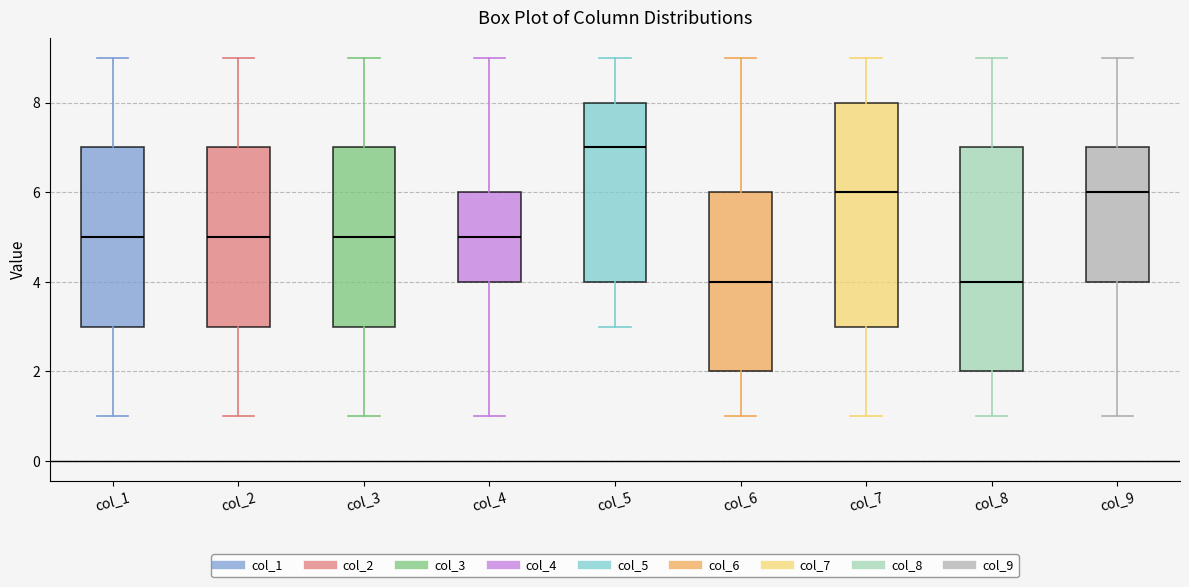

Reading left to right, transcribe this box plot: for each box, give where its median line is, the range the box spans, and where its two whiskers end, as read against the y-axis. The values are not printed on the chart, so give them approximately, as read against the axis.

col_1: median 5, box 3 to 7, whiskers 1 to 9
col_2: median 5, box 3 to 7, whiskers 1 to 9
col_3: median 5, box 3 to 7, whiskers 1 to 9
col_4: median 5, box 4 to 6, whiskers 1 to 9
col_5: median 7, box 4 to 8, whiskers 3 to 9
col_6: median 4, box 2 to 6, whiskers 1 to 9
col_7: median 6, box 3 to 8, whiskers 1 to 9
col_8: median 4, box 2 to 7, whiskers 1 to 9
col_9: median 6, box 4 to 7, whiskers 1 to 9